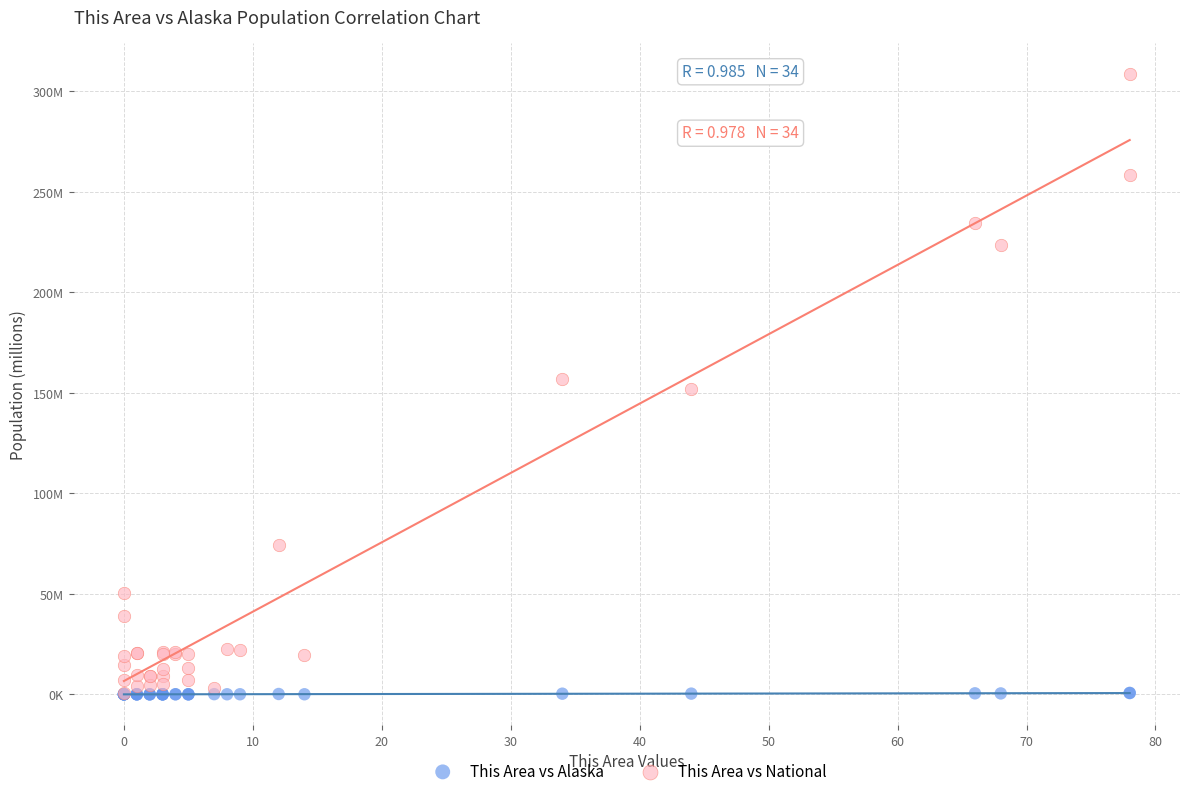

Which series contains the highest Y value?

This Area vs National